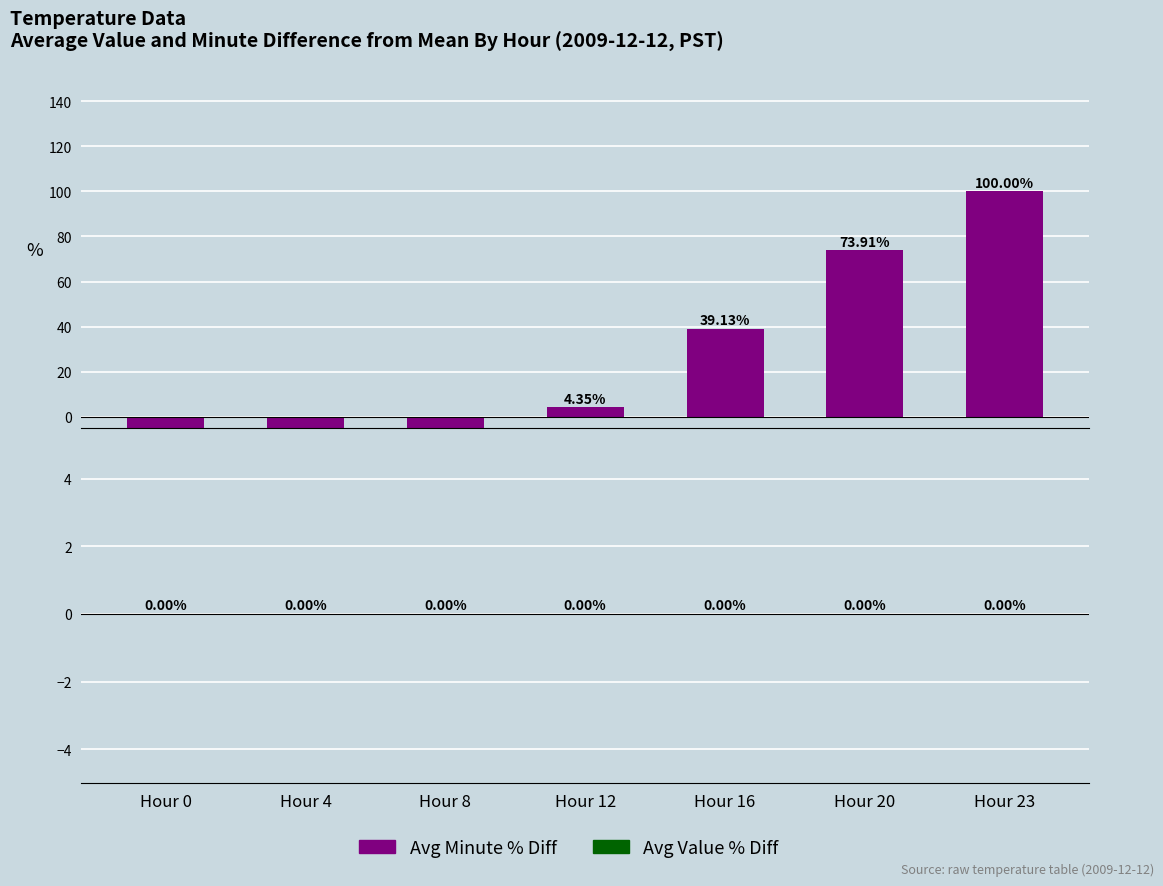

How many bars are there in total?

14